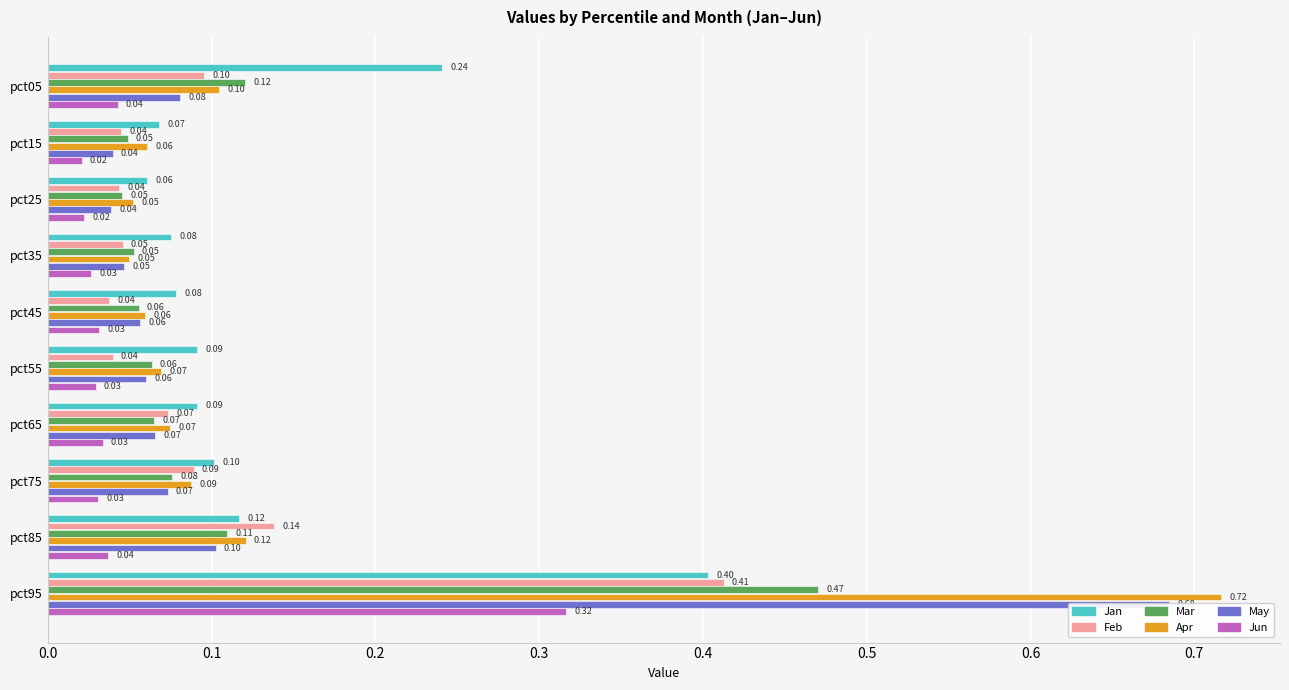

Is the value of Feb at pct25 greater than the value of May at pct45?

No